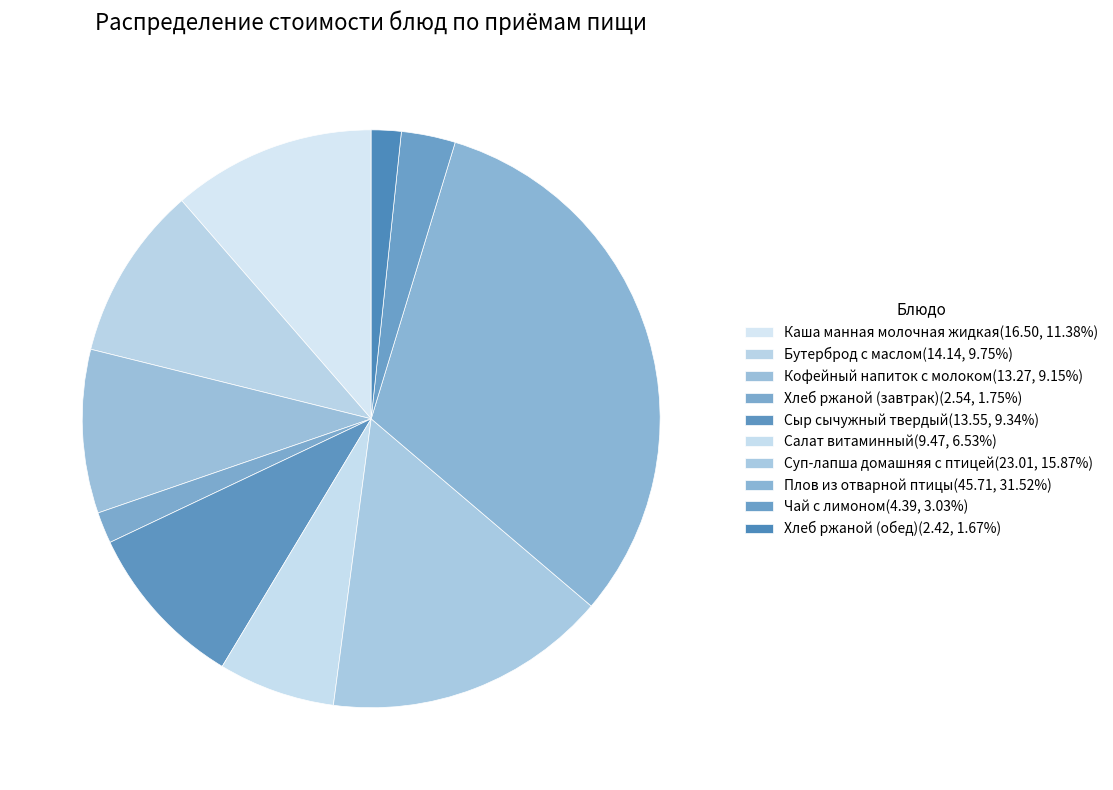

Count the number of slices in the pie.

10